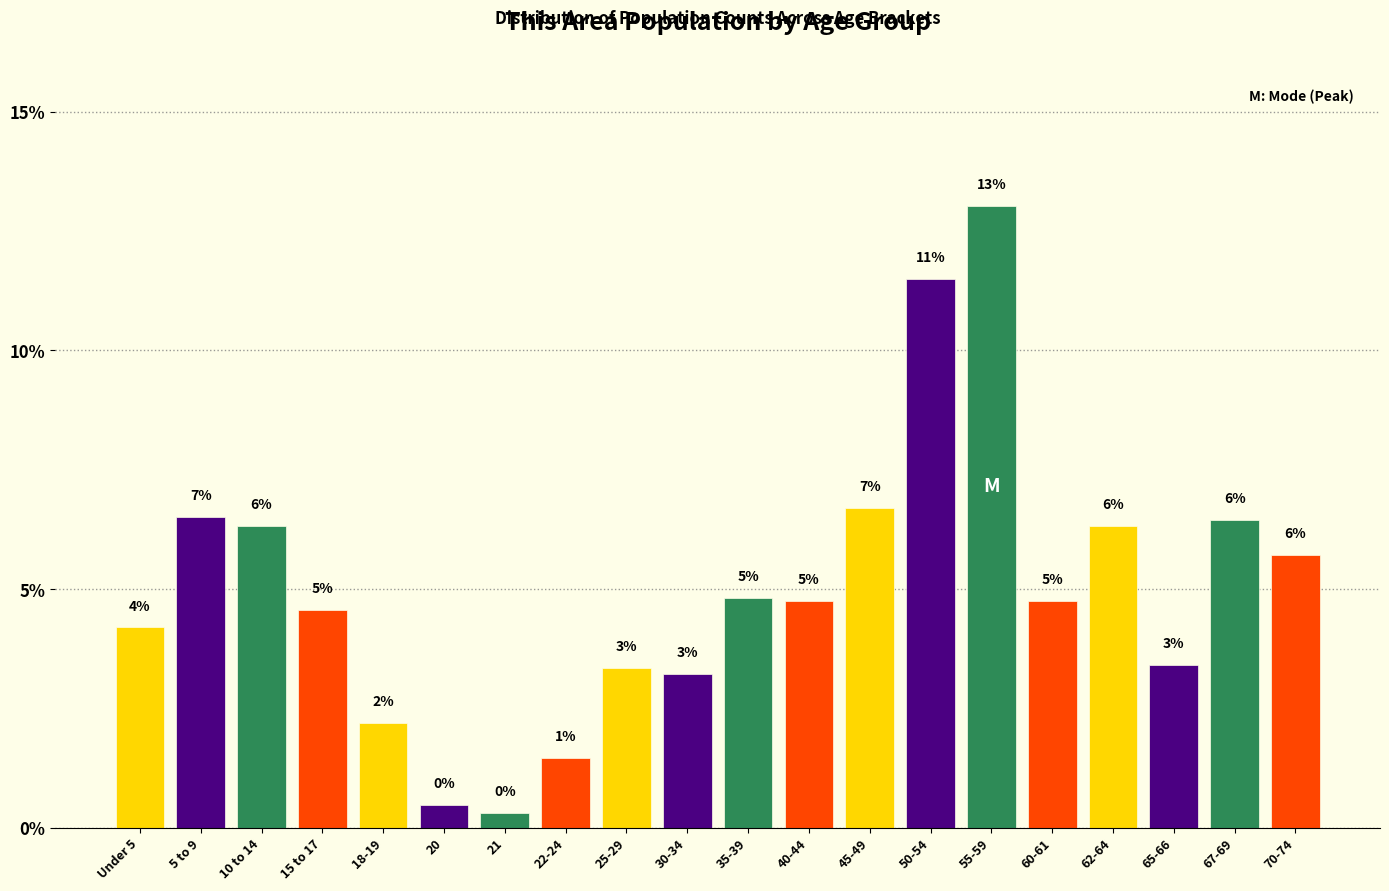

Does the chart contain any negative values?

No